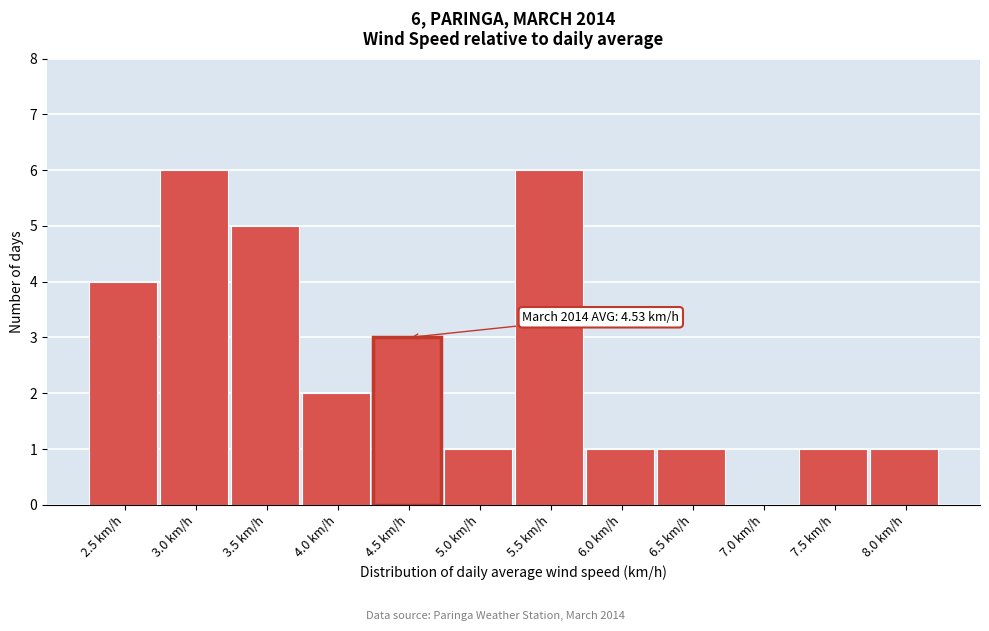

Reading left to right, list all the values displayed in this chart.

2.5 km/h=4	3.0 km/h=6	3.5 km/h=5	4.0 km/h=2	4.5 km/h=3	5.0 km/h=1	5.5 km/h=6	6.0 km/h=1	6.5 km/h=1	7.0 km/h=0	7.5 km/h=1	8.0 km/h=1